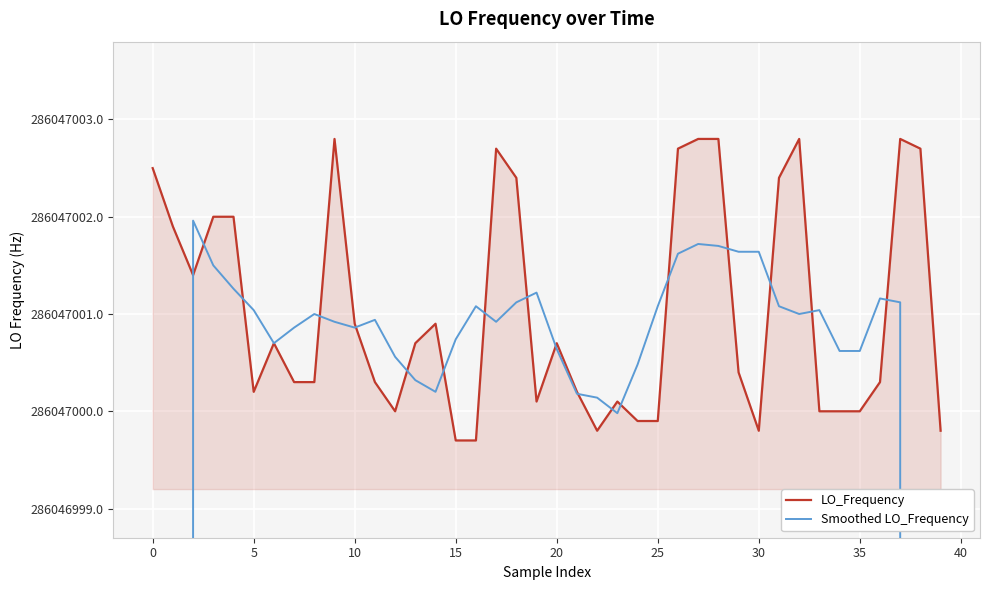

True or false: LO_Frequency has a value of 194539537.1 at 19.

False